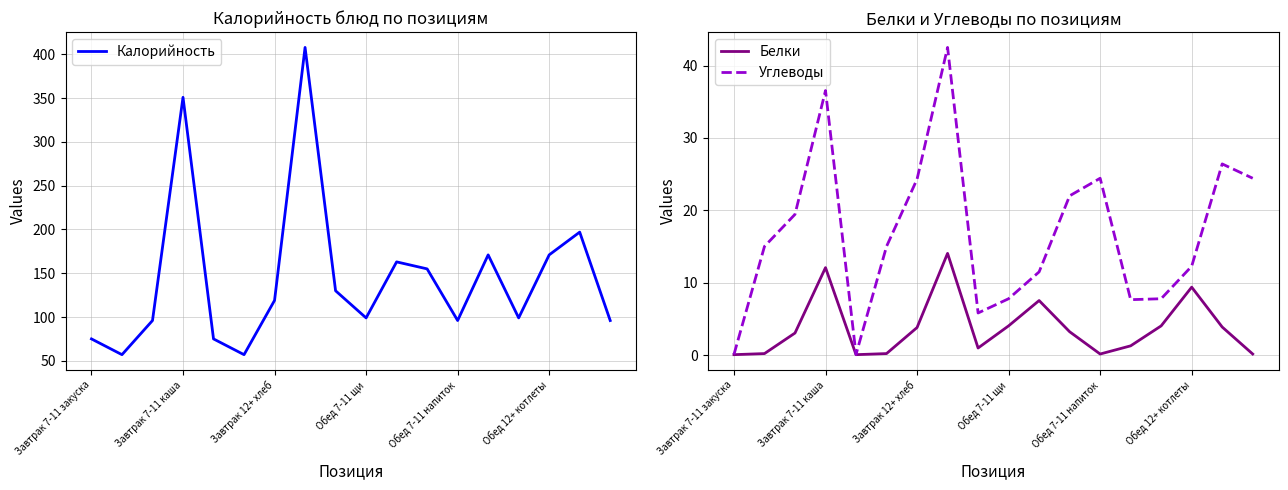

What is the maximum value shown in the chart?

408.0